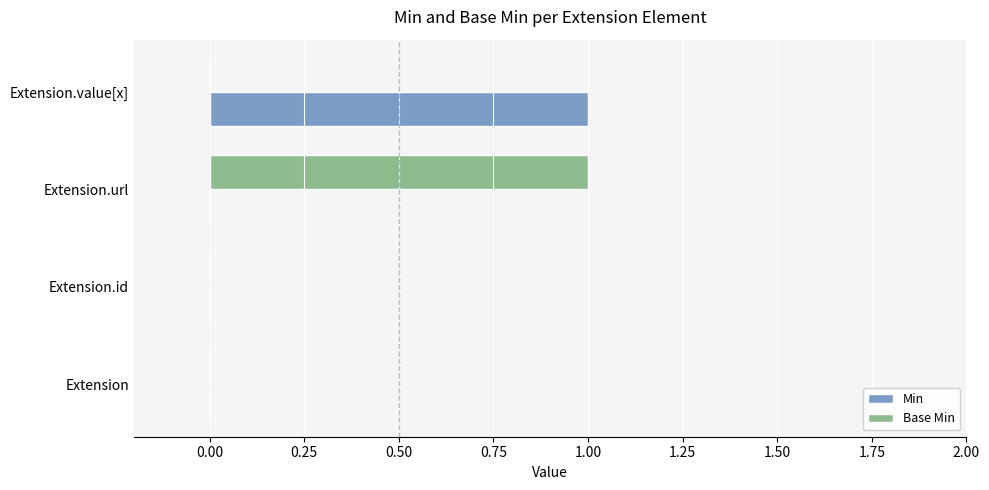

What is the sum of all Min values?

1